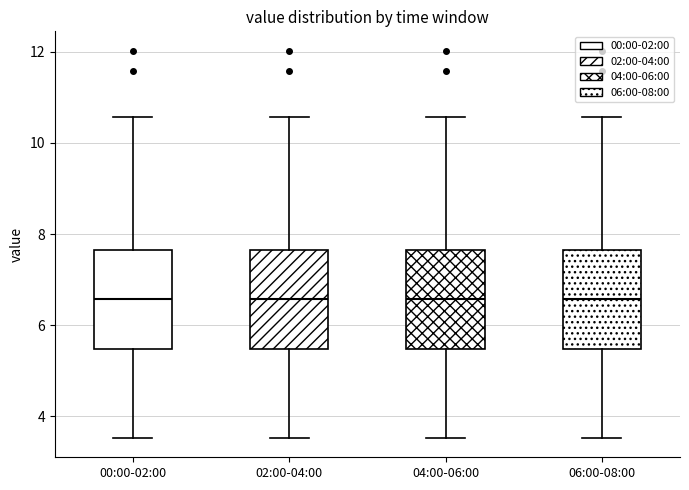

Reading left to right, read every box against the y-axis: the position of its median line, the range the box covers, and the ends of its whiskers. The values are not printed on the chart, so give them approximately, as read against the axis.

00:00-02:00: median 6.6, box 5.4 to 7.6, whiskers 3.6 to 10.6
02:00-04:00: median 6.6, box 5.4 to 7.6, whiskers 3.6 to 10.6
04:00-06:00: median 6.6, box 5.4 to 7.6, whiskers 3.6 to 10.6
06:00-08:00: median 6.6, box 5.4 to 7.6, whiskers 3.6 to 10.6